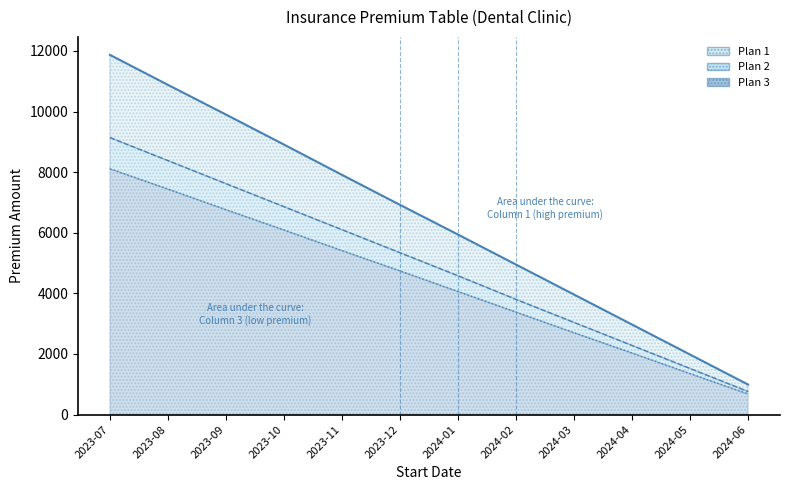

Reading left to right, what are all the values shown in this chart?

1: 11870	10880	9900	8910	7910	6920	5940	4950	3960	2970	1980	990
2: 9140	8380	7620	6860	6100	5340	4580	3800	3040	2280	1520	760
3: 8110	7440	6760	6090	5410	4740	4060	3380	2700	2030	1350	680